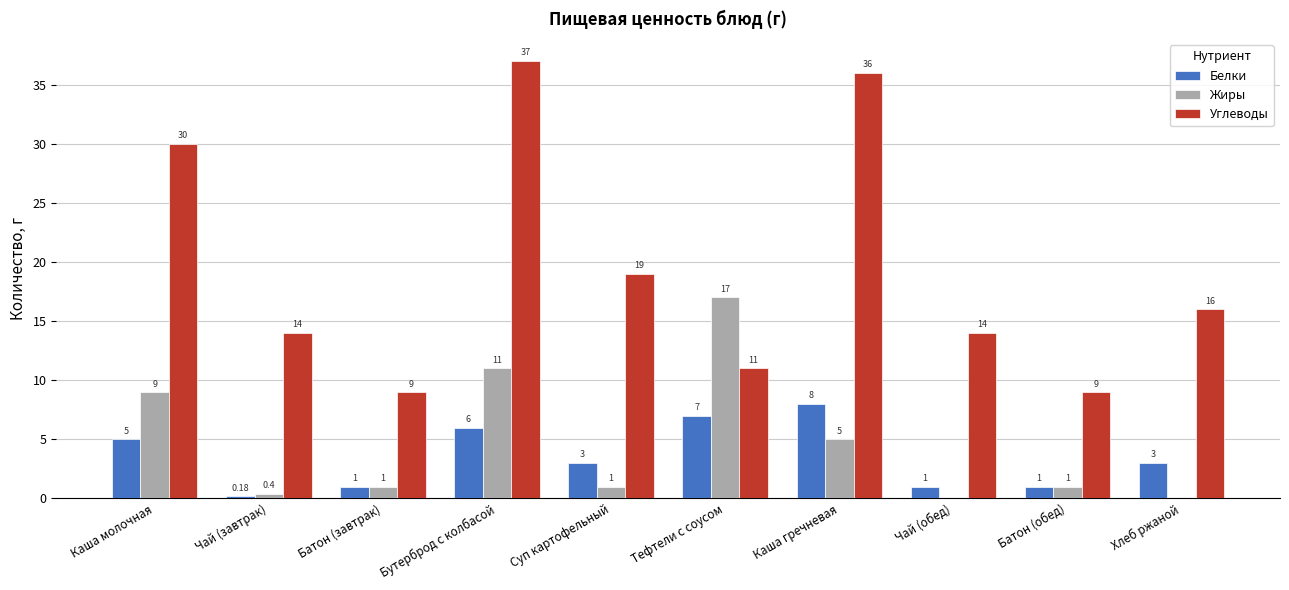

Is it true that Белки equals 3.0 at Суп картофельный?

True